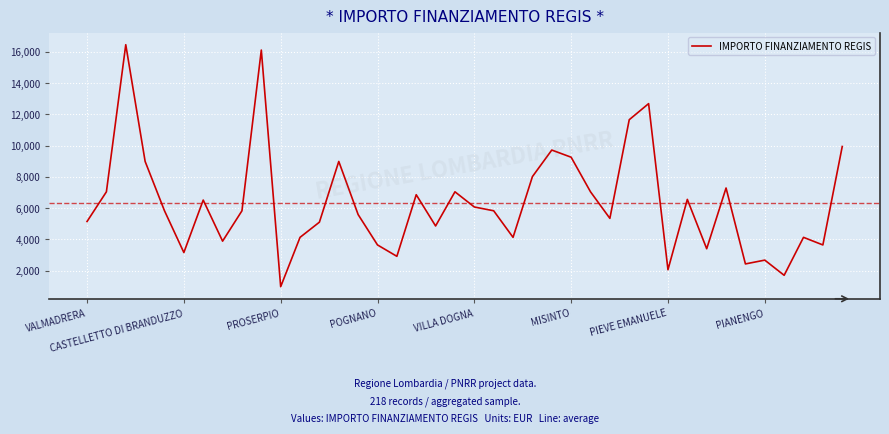

Is this an area chart (filled region under the line)?

No